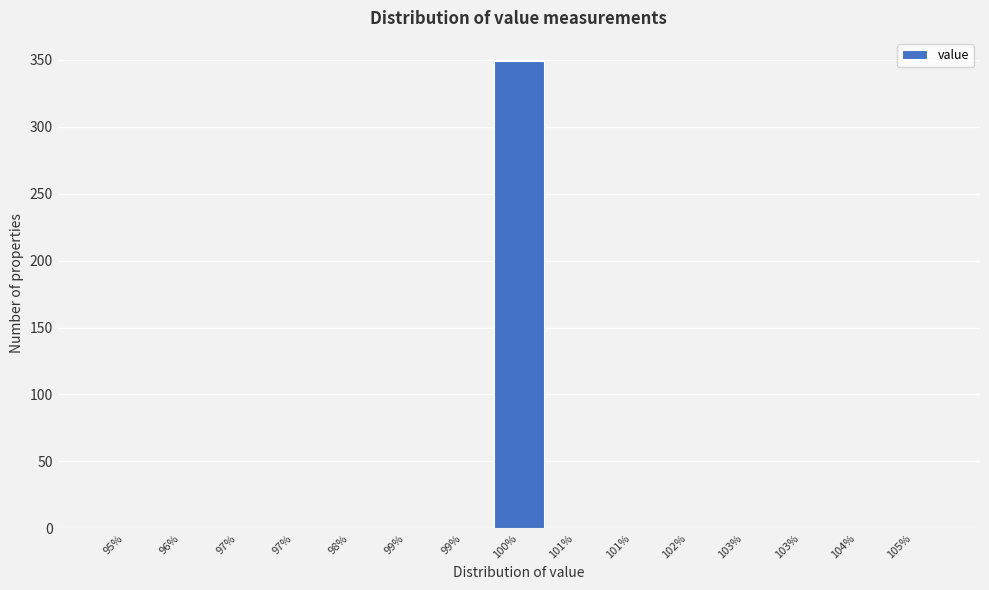

Count the number of values greater than 0.

1